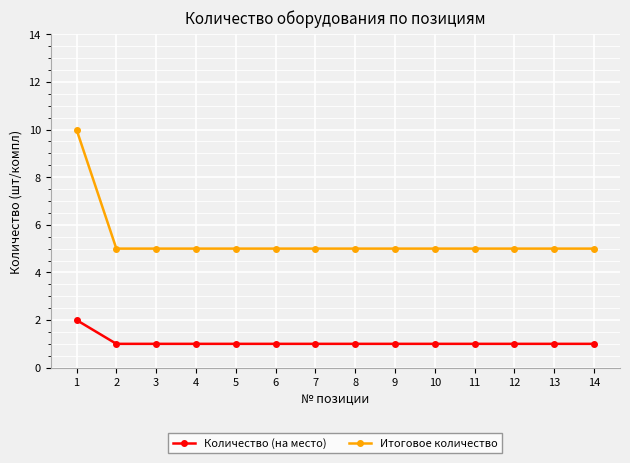

Count the Количество (на место) values in the range 1 to 2.

14